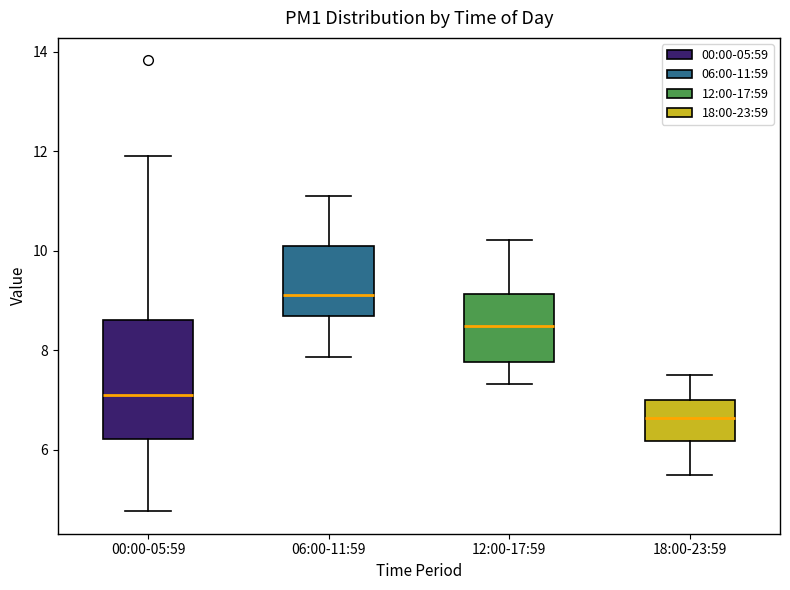

Reading left to right, transcribe this box plot: for each box, give where its median line is, the range the box spans, and where its two whiskers end, as read against the y-axis. The values are not printed on the chart, so give them approximately, as read against the axis.

00:00-05:59: median 7.2, box 6.2 to 8.6, whiskers 4.8 to 12.0
06:00-11:59: median 9.2, box 8.6 to 10.2, whiskers 7.8 to 11.2
12:00-17:59: median 8.6, box 7.8 to 9.2, whiskers 7.4 to 10.2
18:00-23:59: median 6.6, box 6.2 to 7.0, whiskers 5.6 to 7.6